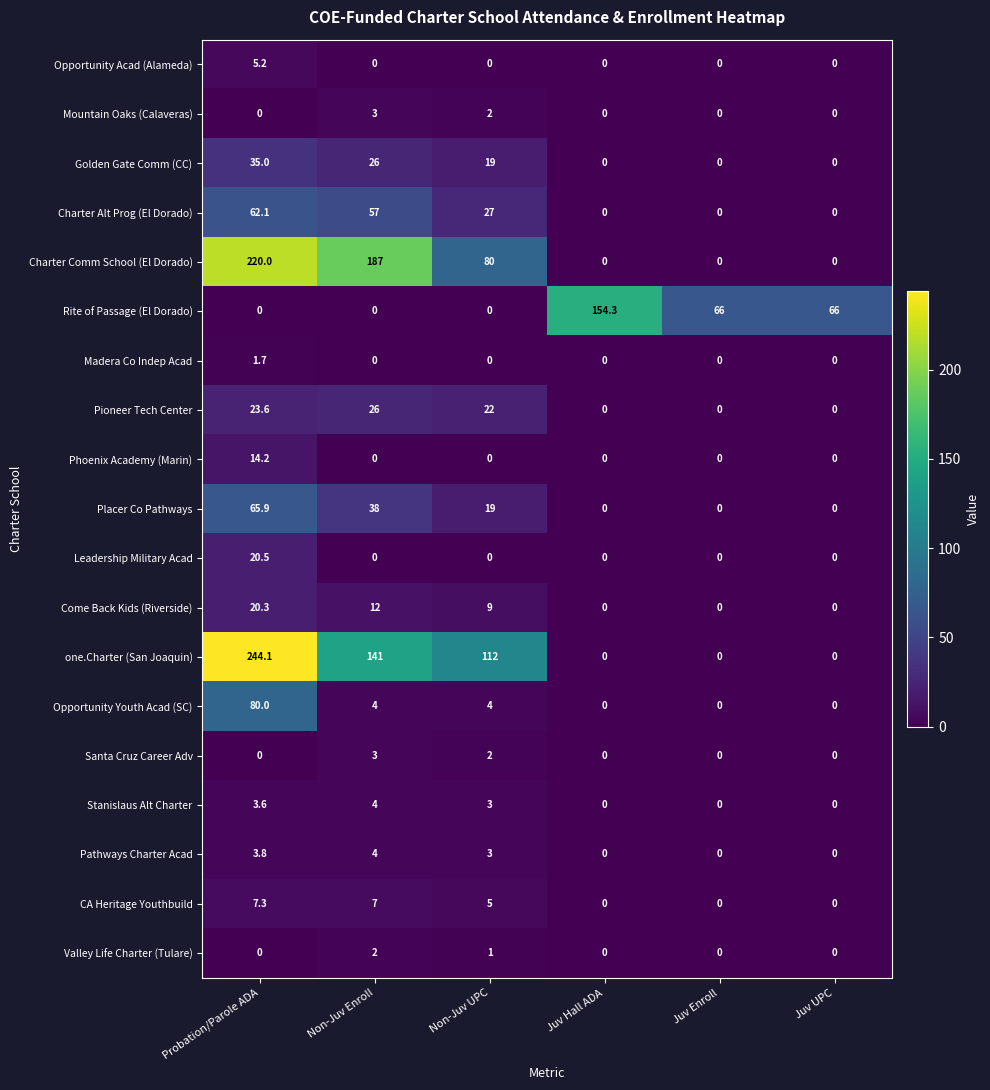

What is the maximum value for CA Heritage Youthbuild?

7.3